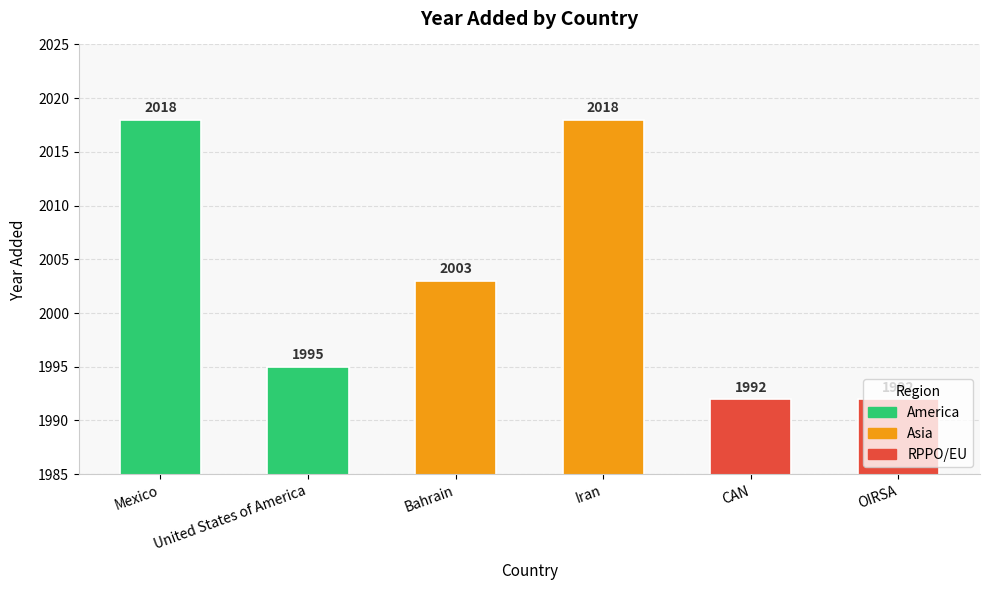

What is the sum of all values?

12018